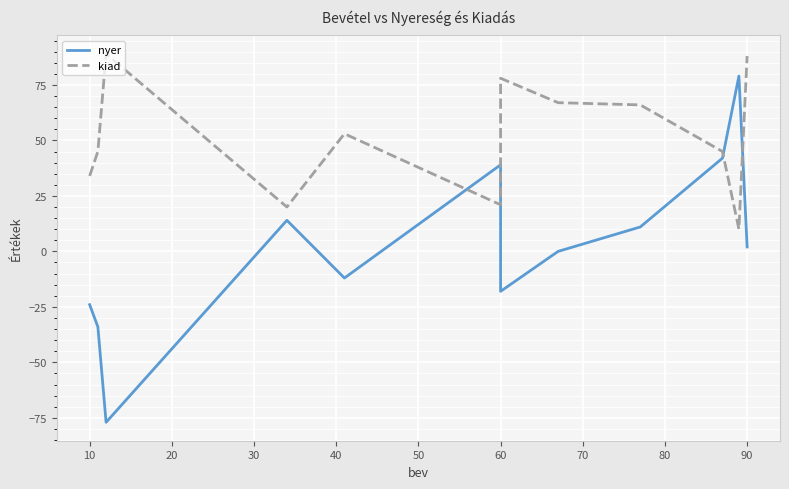

Rank the series by their average value, from lowest to highest.

nyer, kiad